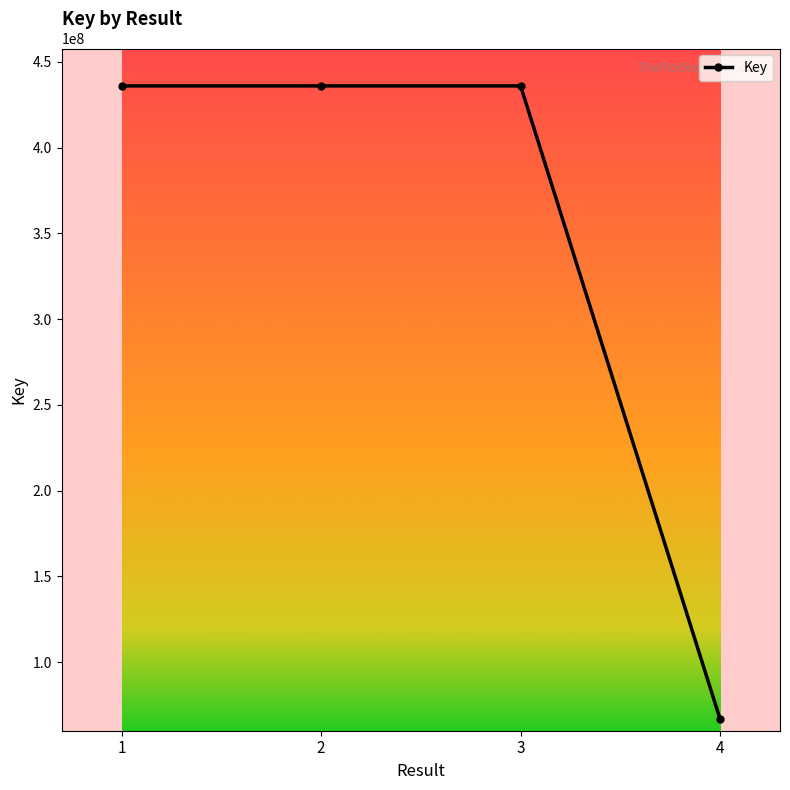

Count the number of categories in the chart.

4